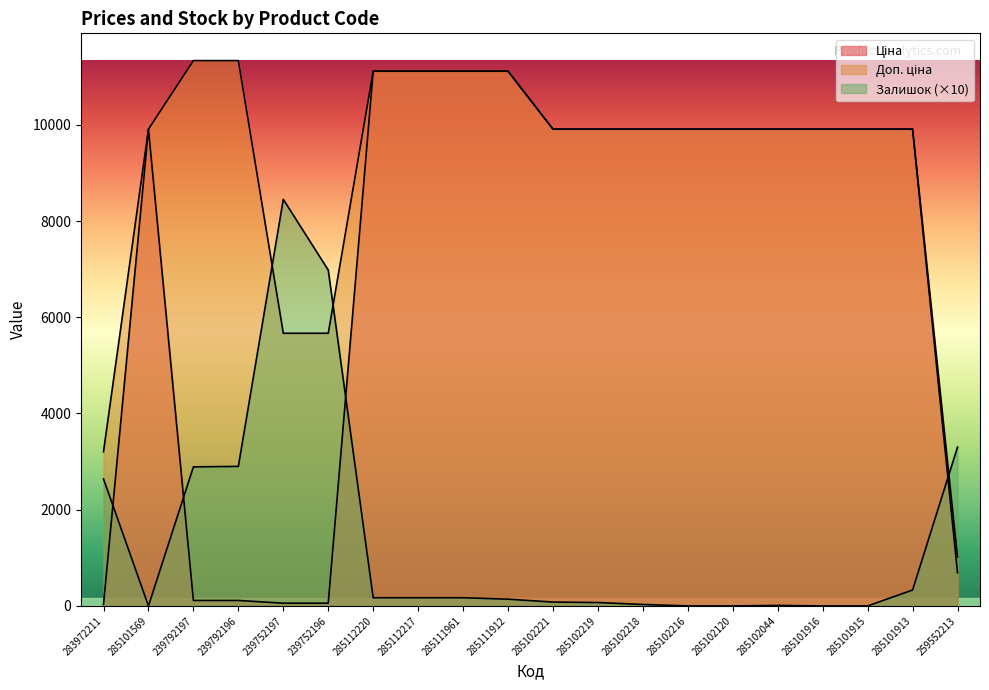

How many data points in Залишок are above 170?

7